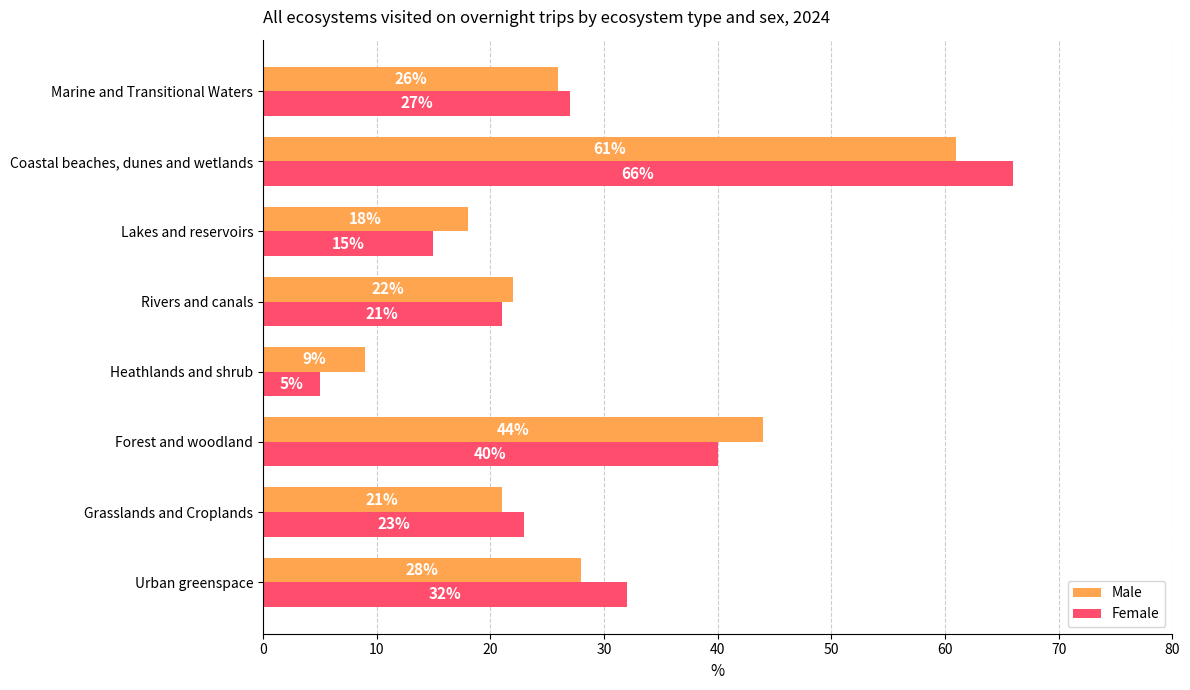

The value of Female at Grasslands and Croplands is 12. True or false?

False